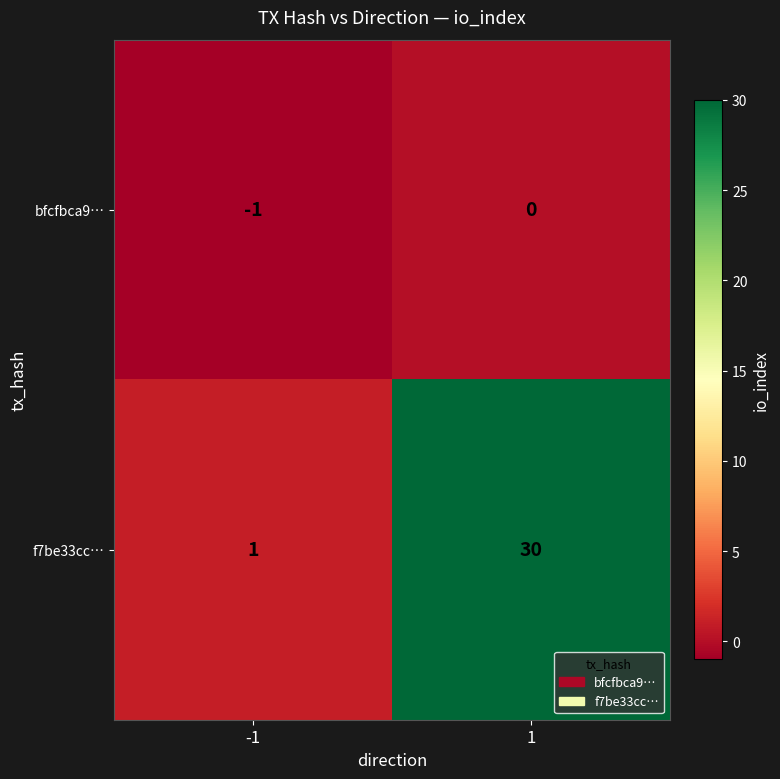

What is the average value of the f7be33cc… series?

16